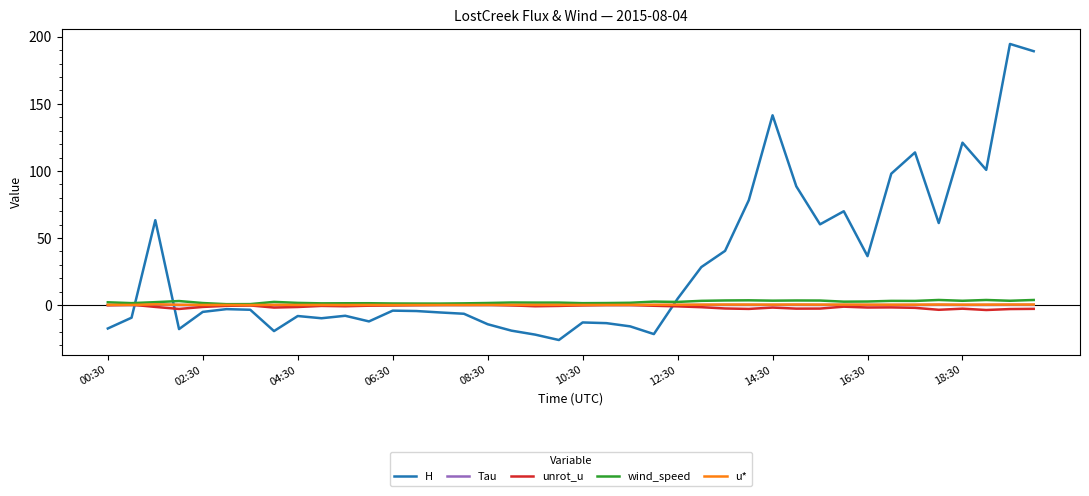

Which series has the largest range (max minus min)?

H